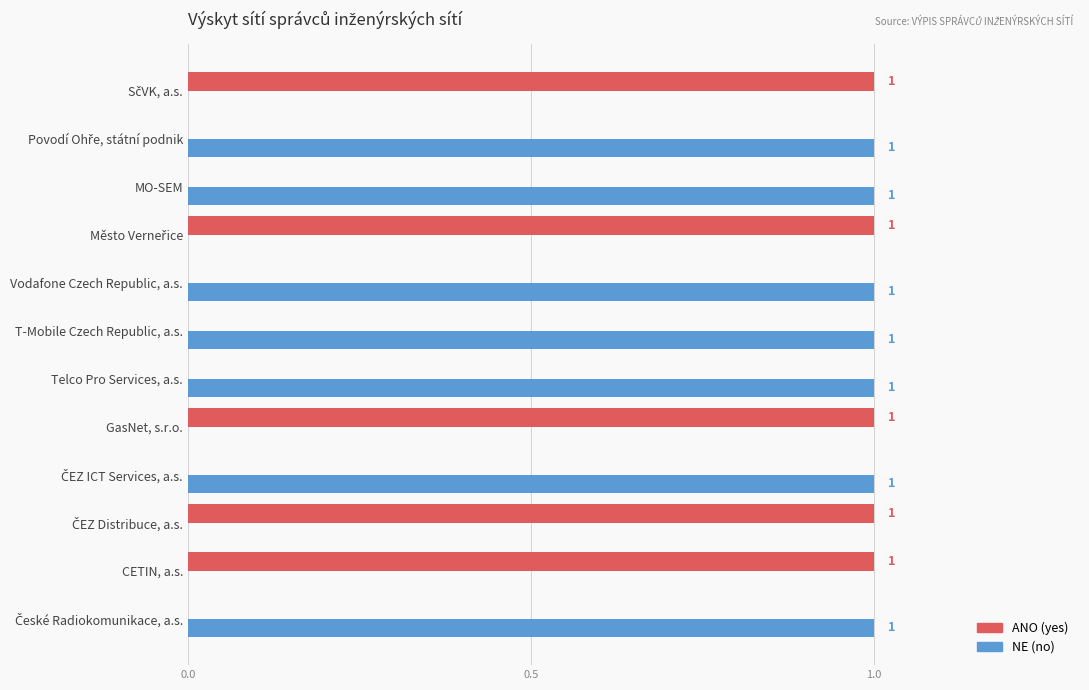

True or false: NE (no) has a value of 1 at T-Mobile Czech Republic, a.s..

True